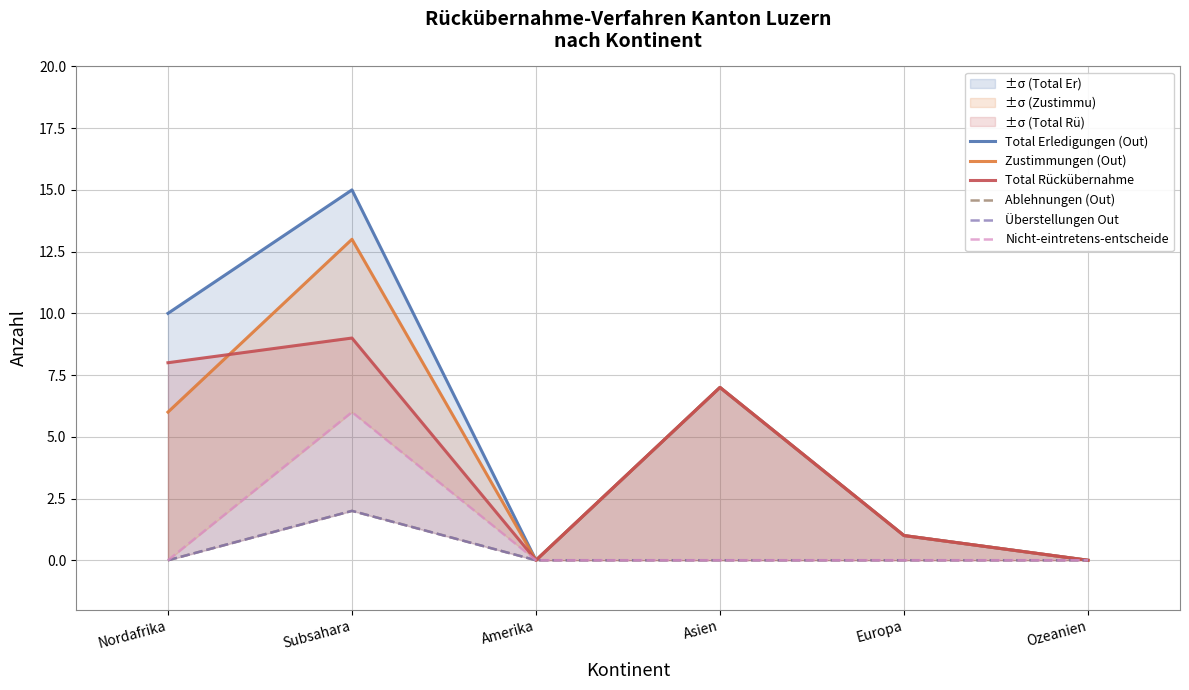

What position from the right is Amerika?

4